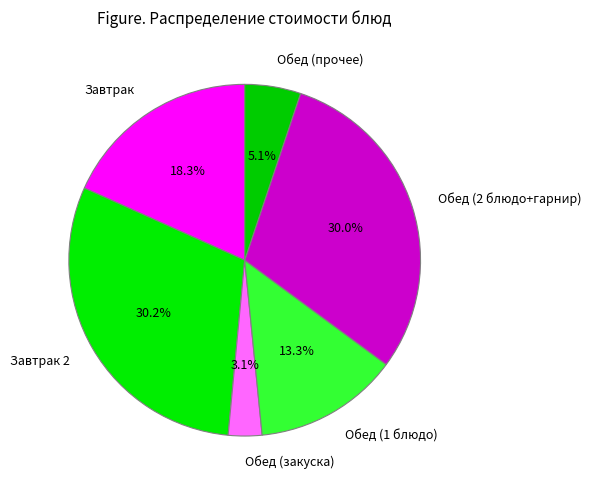

Is Обед (1 блюдо) the majority of the pie?

No